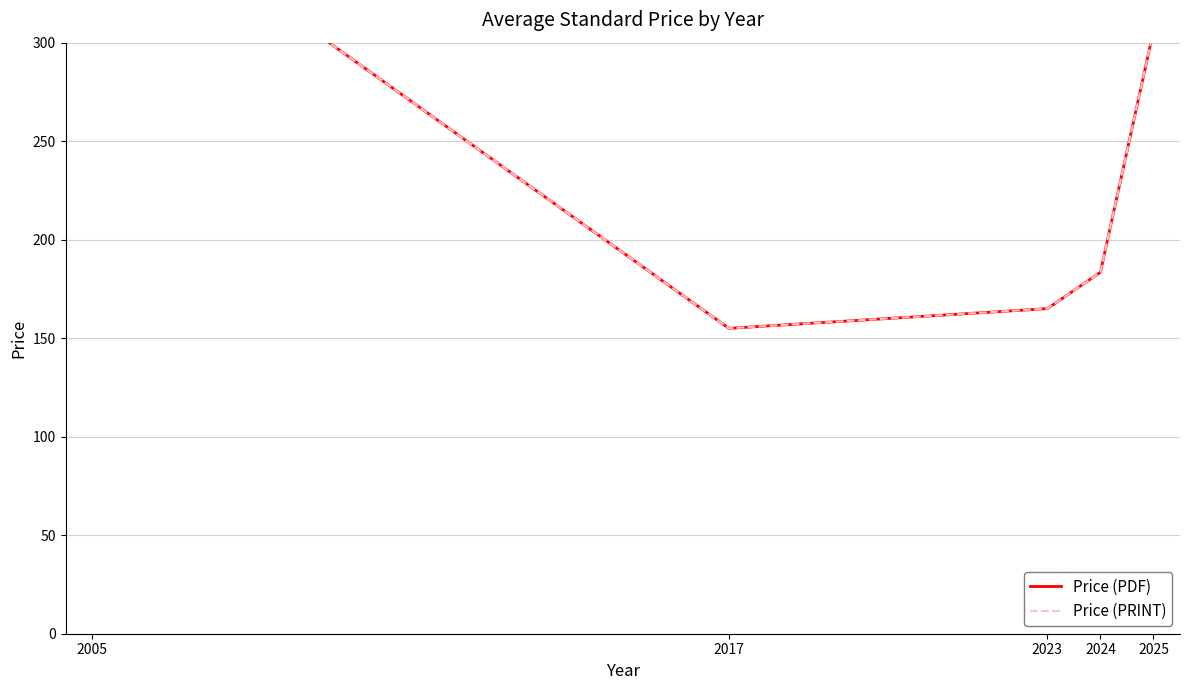

Reading right to left, list all the values displayed in this chart.

Price (PDF): 306.0	183.4	165.0	155.0	386.0
Price (PRINT): 306.0	183.4	165.0	155.0	386.0